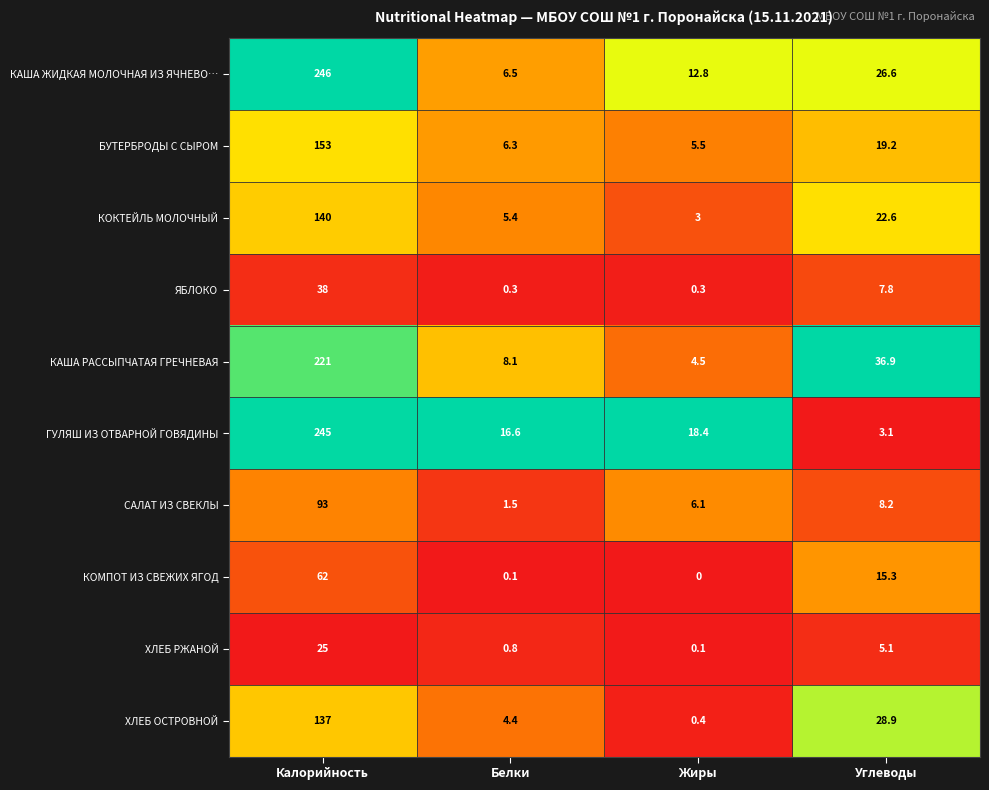

At which label is ЯБЛОКО closest to 19?

Углеводы